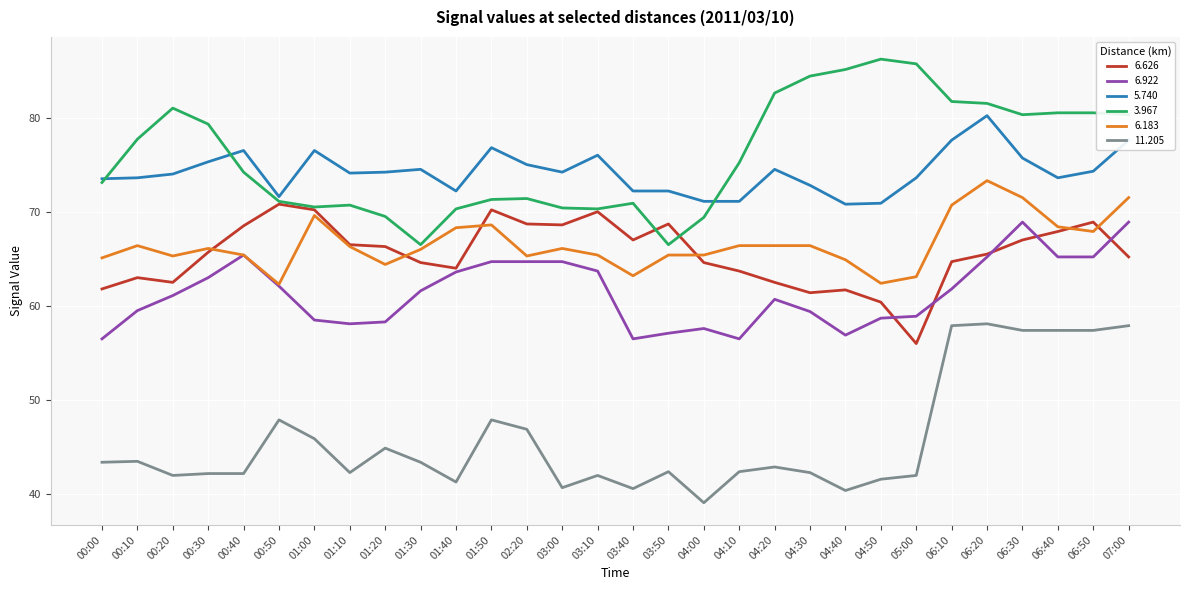

Which category has the lowest value across all series?

04:00